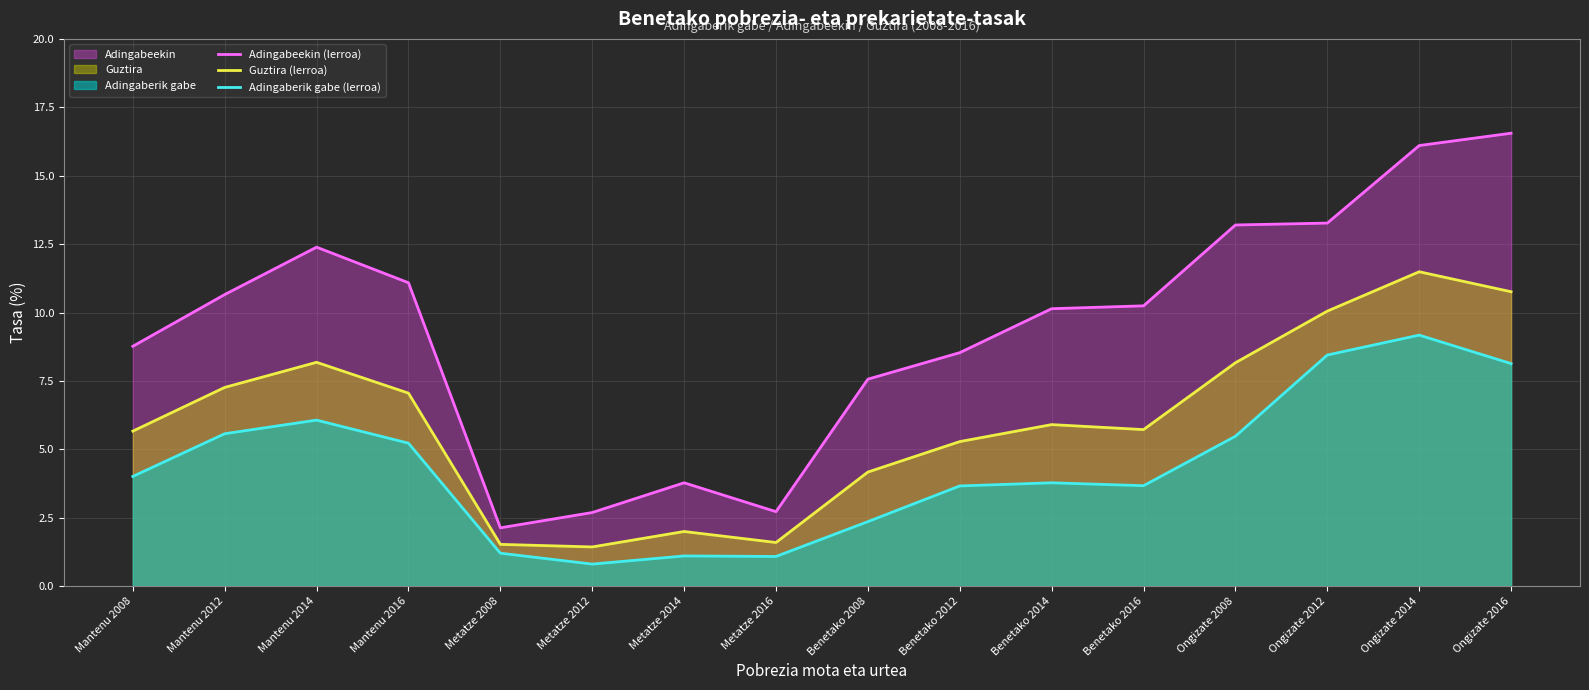

Which series has the widest spread of values?

Adingabeekin (lerroa)